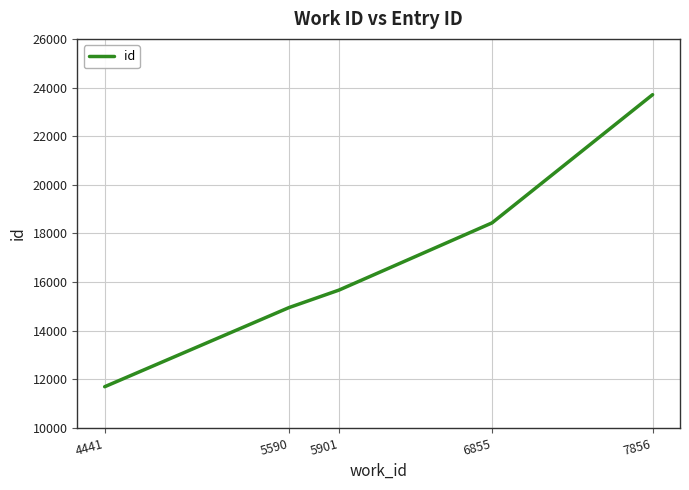

True or false: there are more than 0 points higher than both neighbors.

False